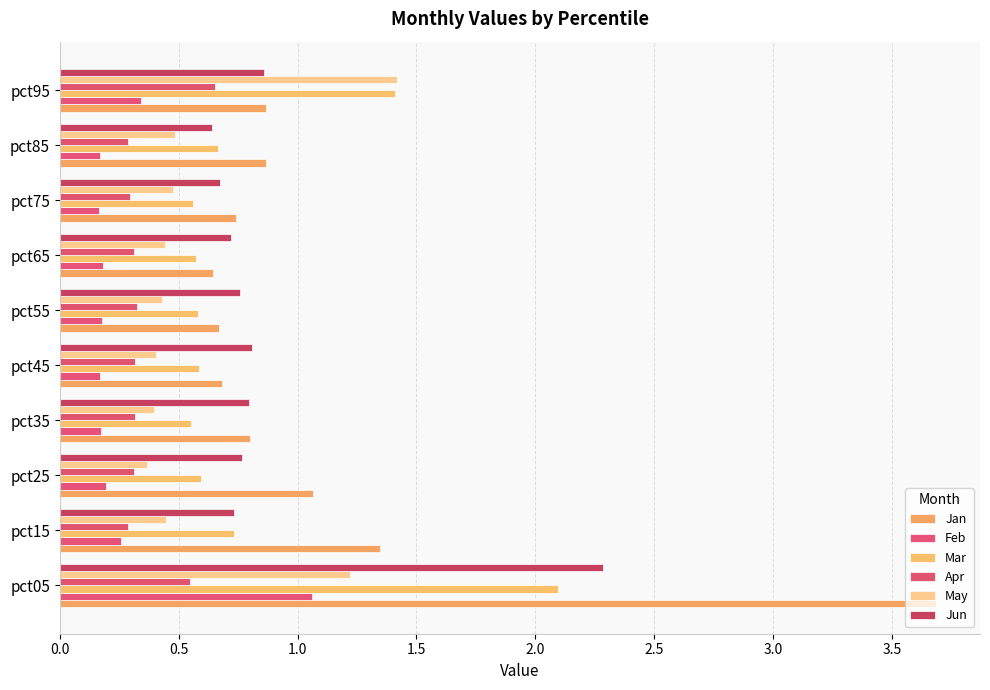

What are all the series names shown in the legend?

Jan, Feb, Mar, Apr, May, Jun